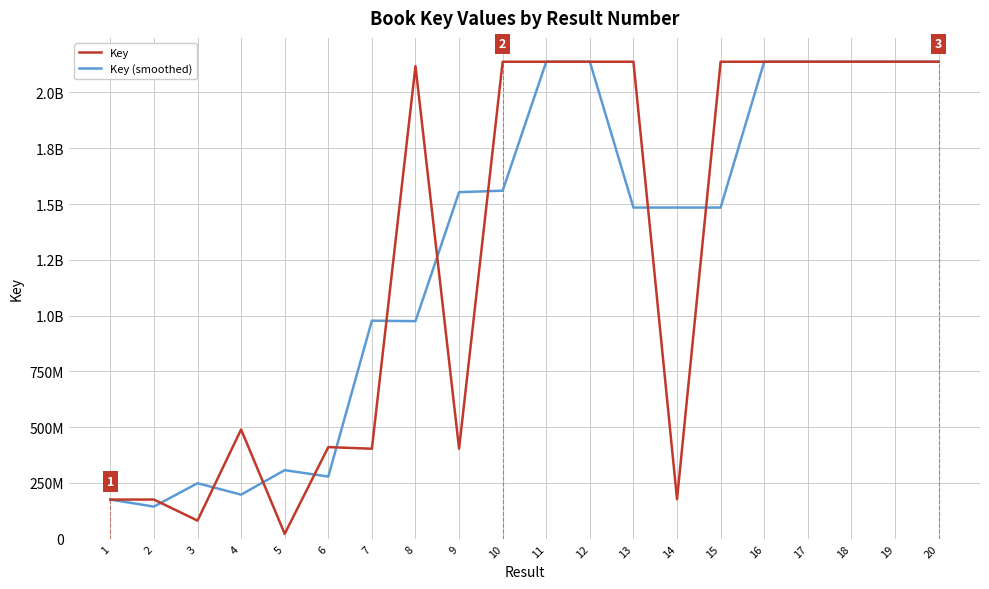

How many intersections are there between Key and Key (smoothed)?

16